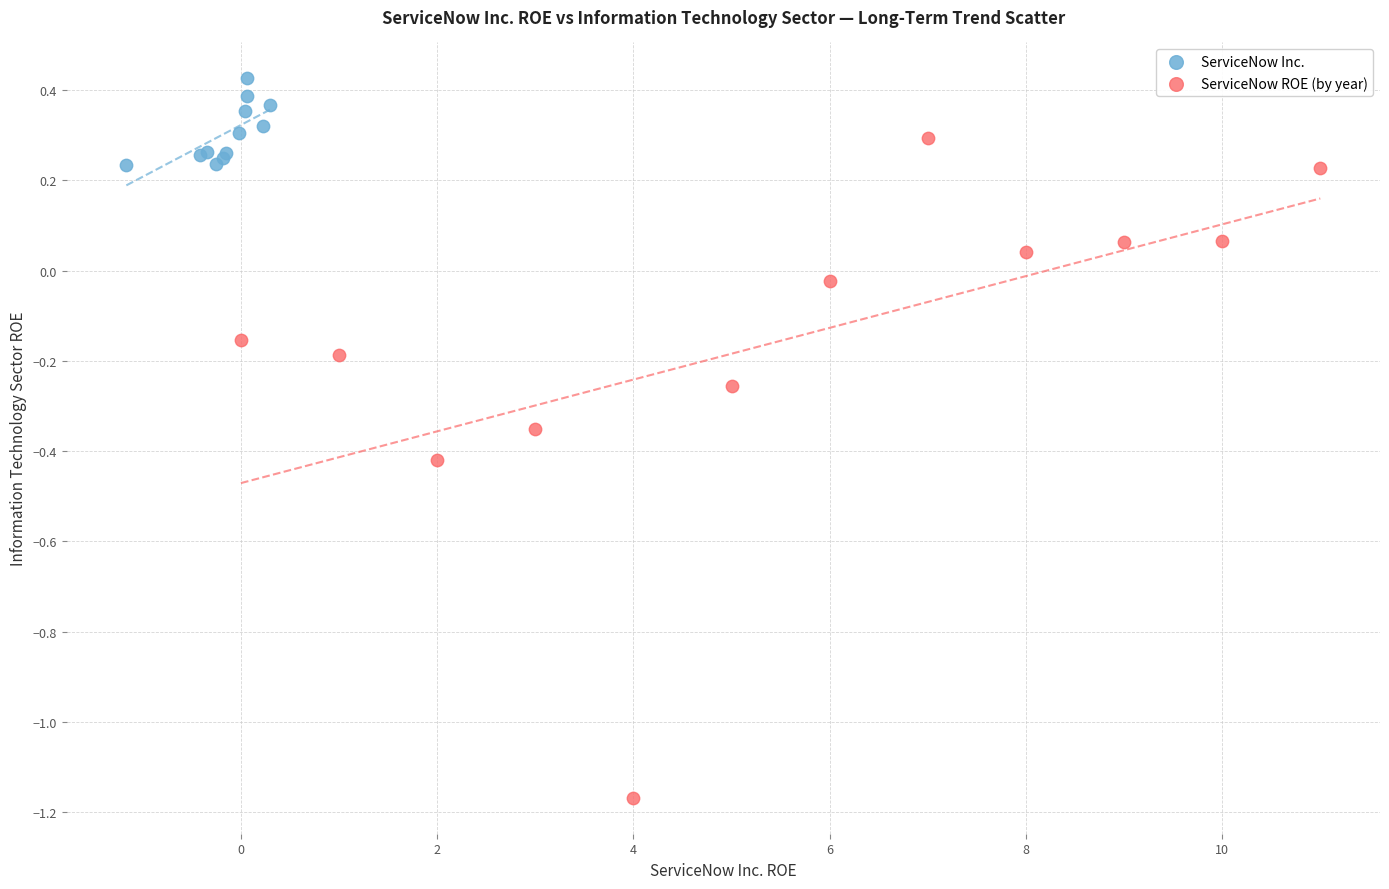

Which series contains the highest Y value?

ServiceNow Inc.